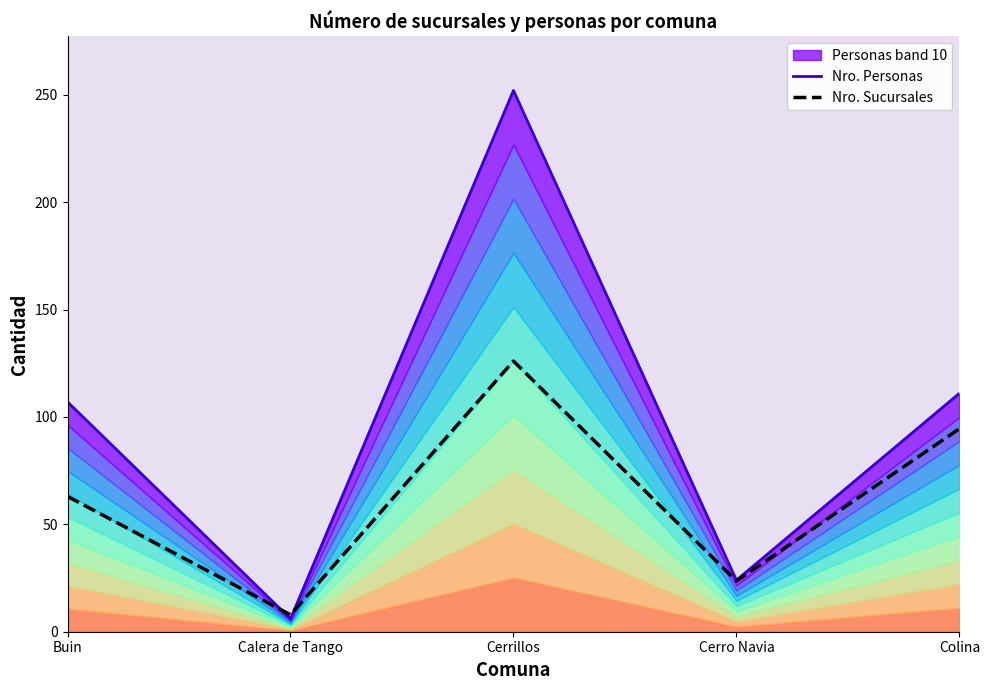

How many series are shown in this chart?

2